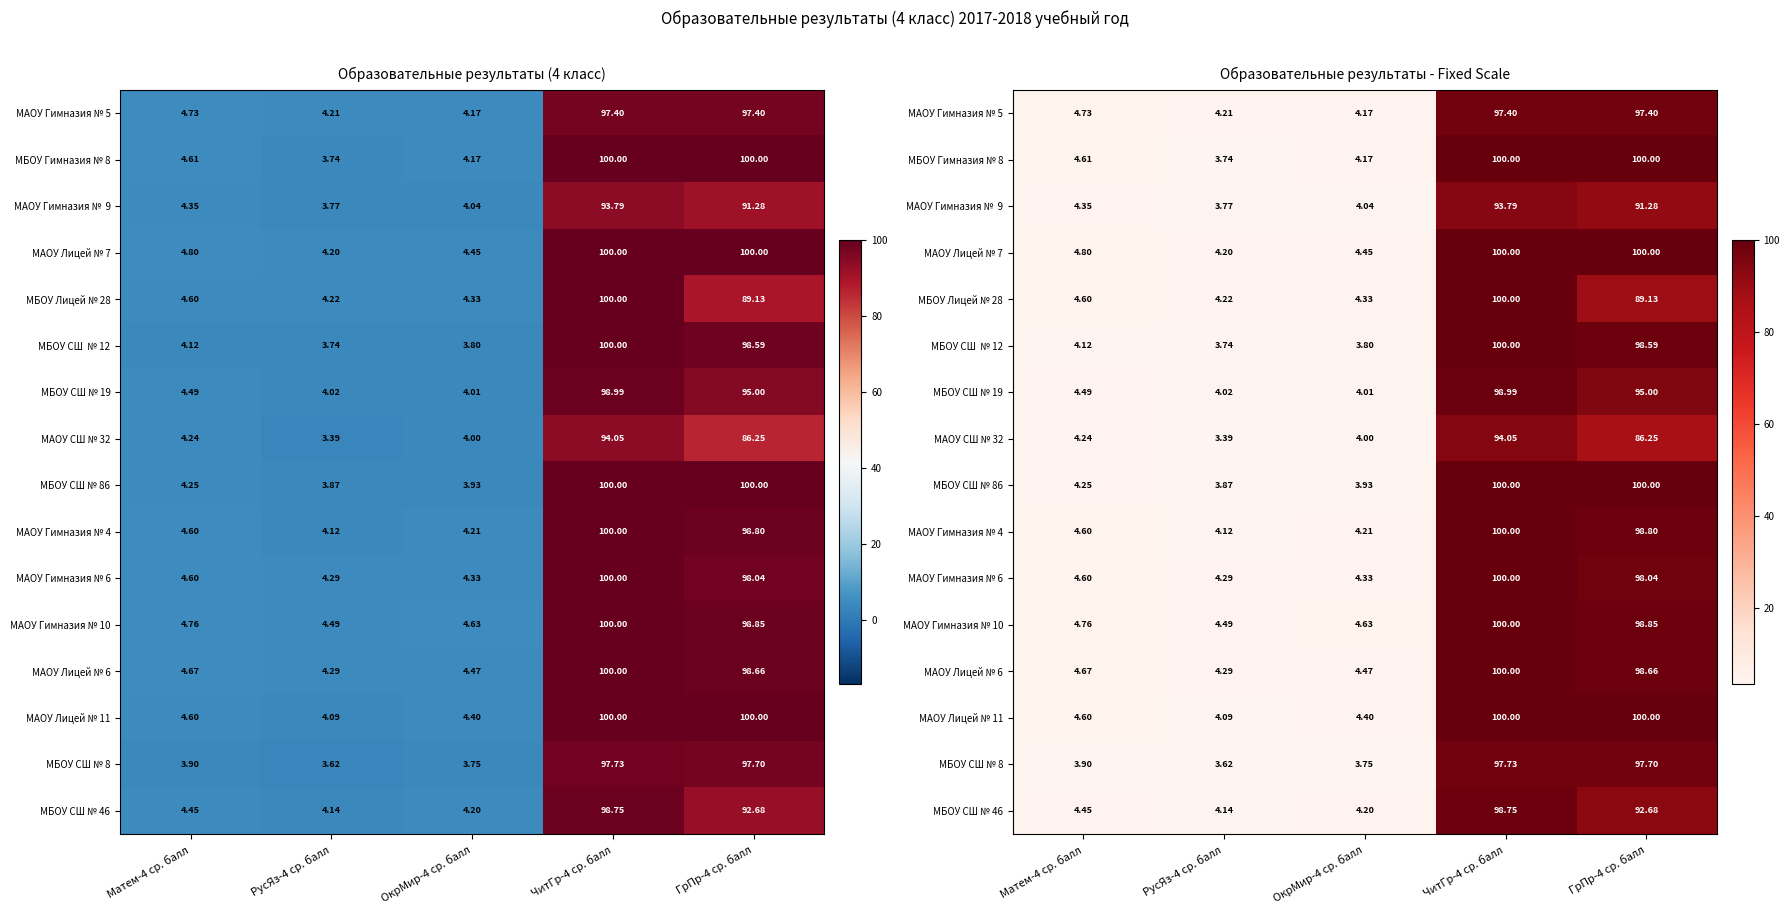

List the labels in order of МАОУ Гимназия № 5 value, smallest first.

ОкрМир-4 ср. балл, РусЯз-4 ср. балл, Матем-4 ср. балл, ЧитГр-4 ср. балл, ГрПр-4 ср. балл